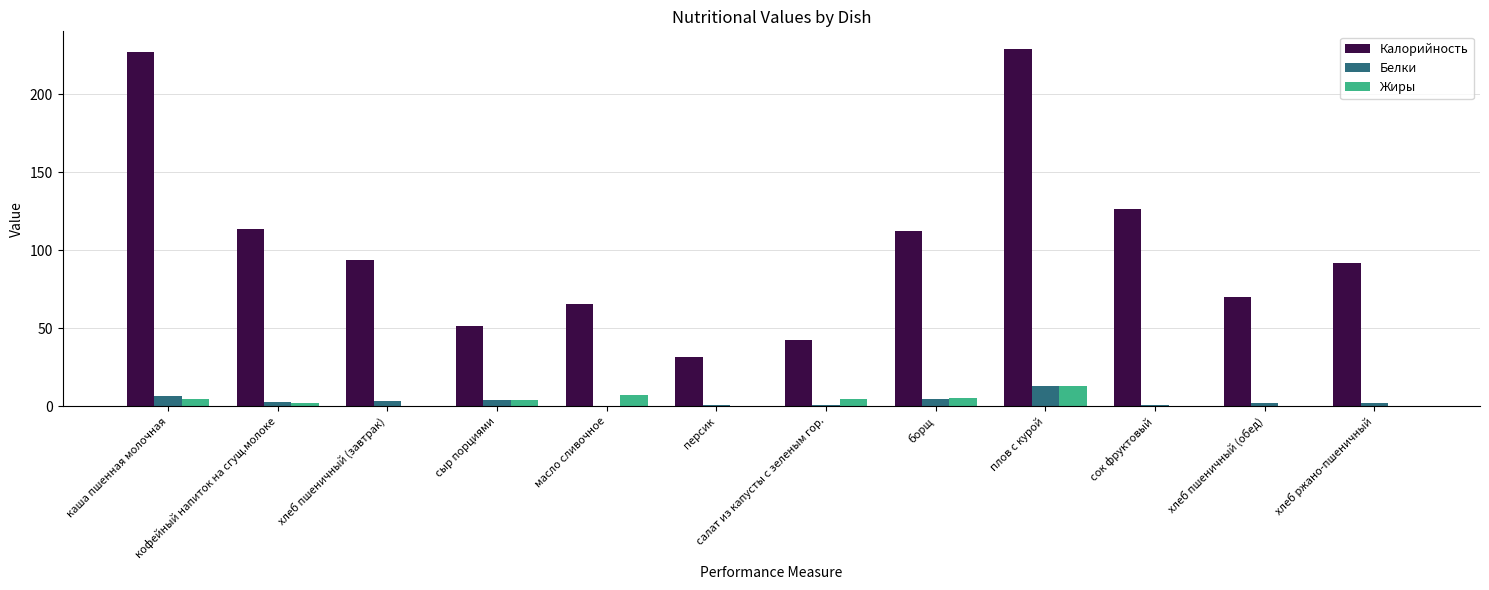

Which series changed the most between каша пшенная молочная and борщ?

Калорийность